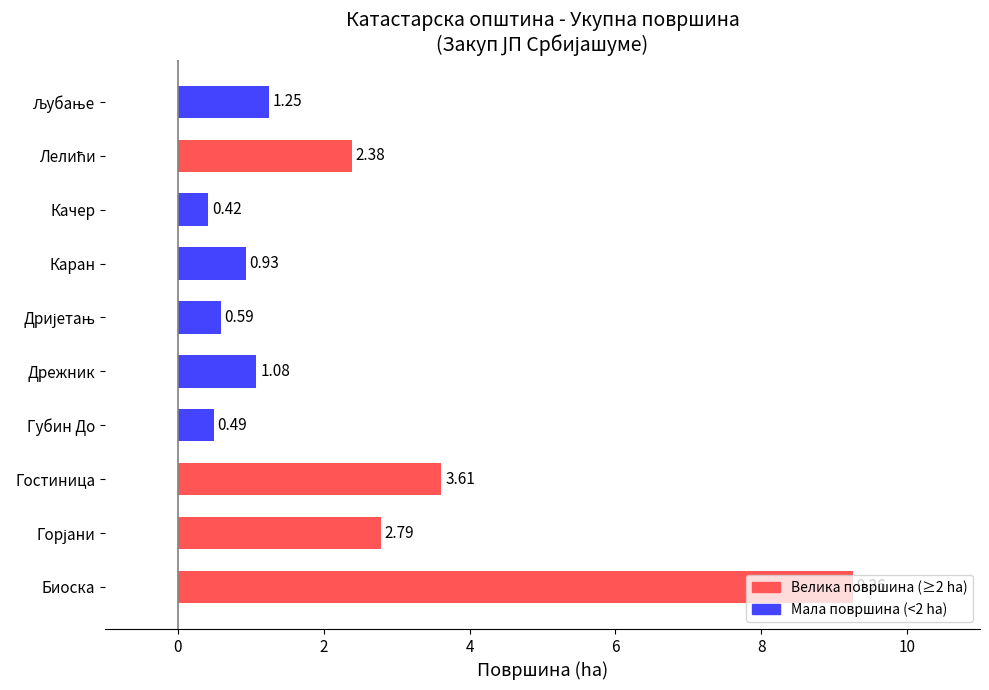

At which label is the value closest to 4?

Гостиница